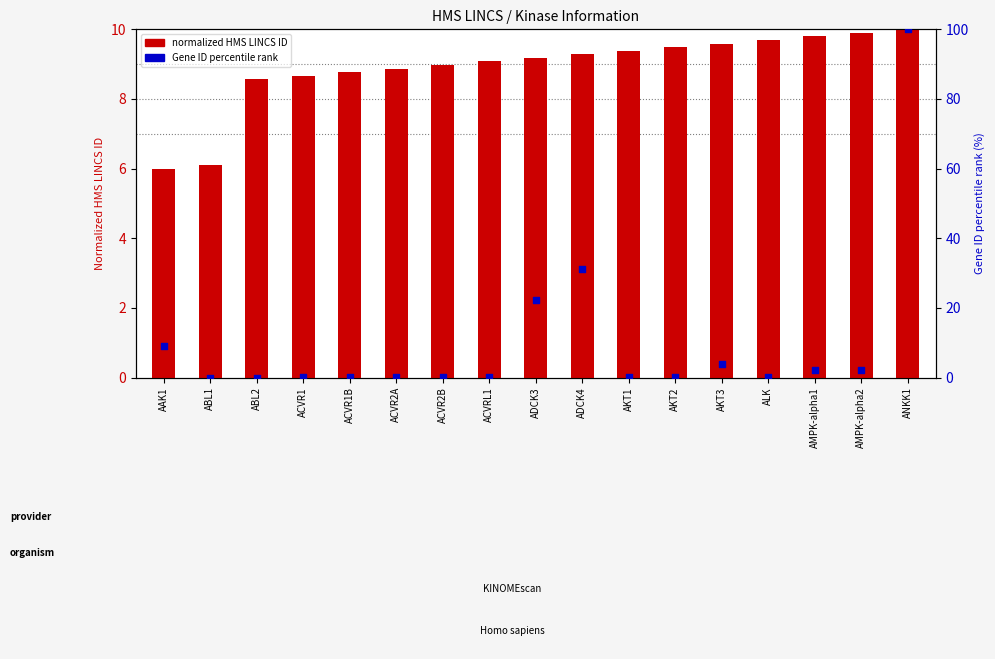

Is the value of Gene ID percentile rank at ACVR2B greater than the value of normalized HMS LINCS ID at ABL1?

No